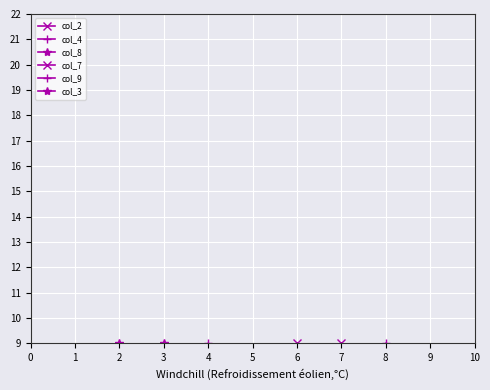

Which series ends up on top after the final intersection of col_4 and col_2?

col_4